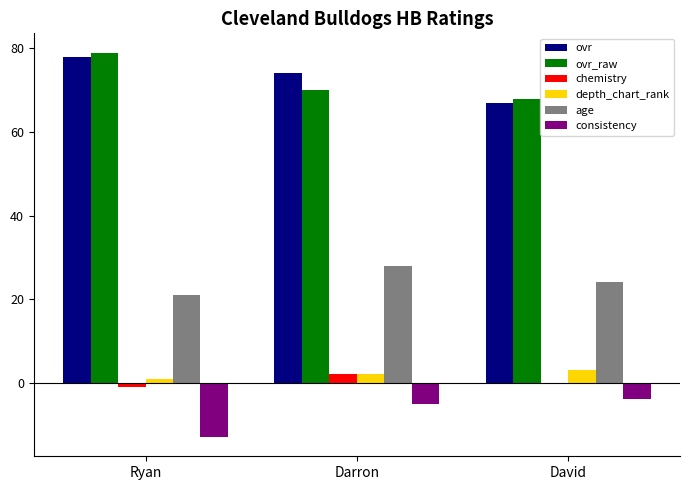

What value does the ovr_raw series have at David?

68